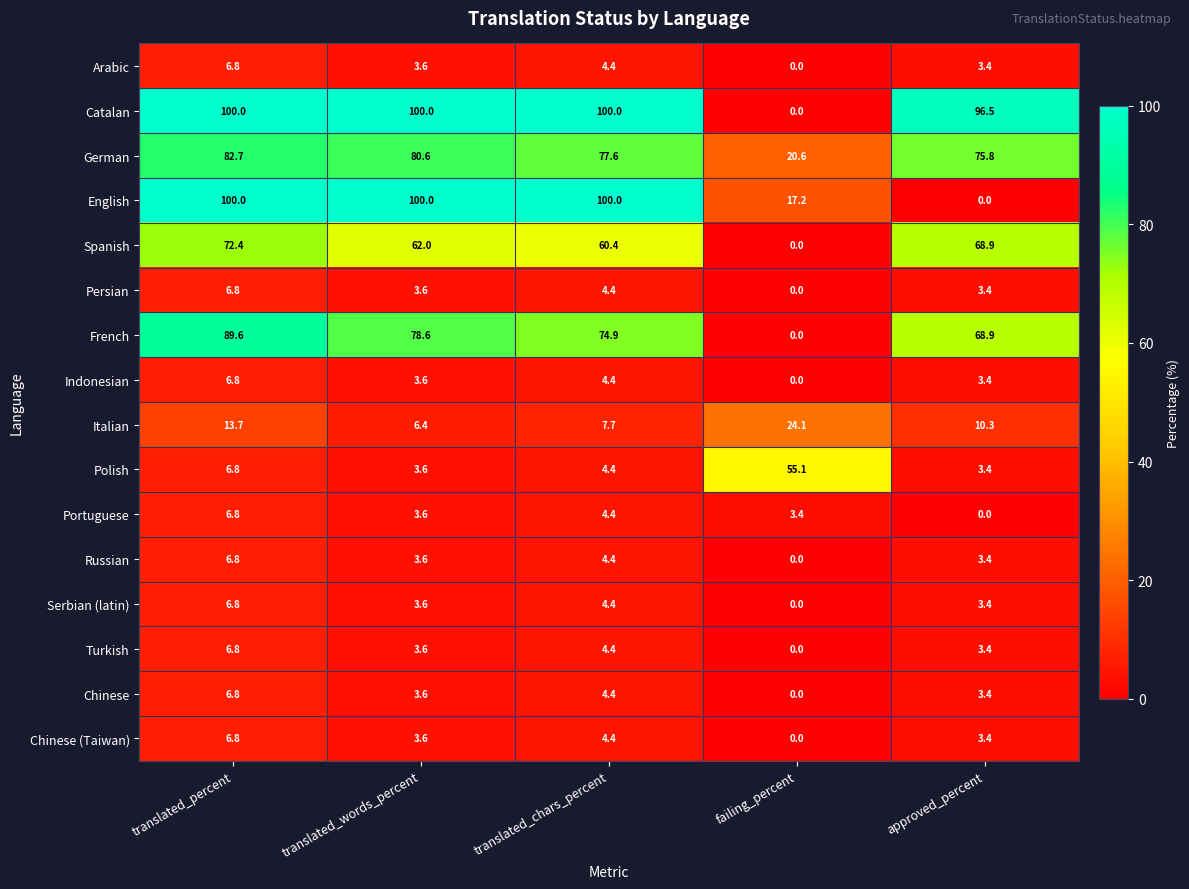

What is the spread (max minus min) of values at failing_percent?

55.1